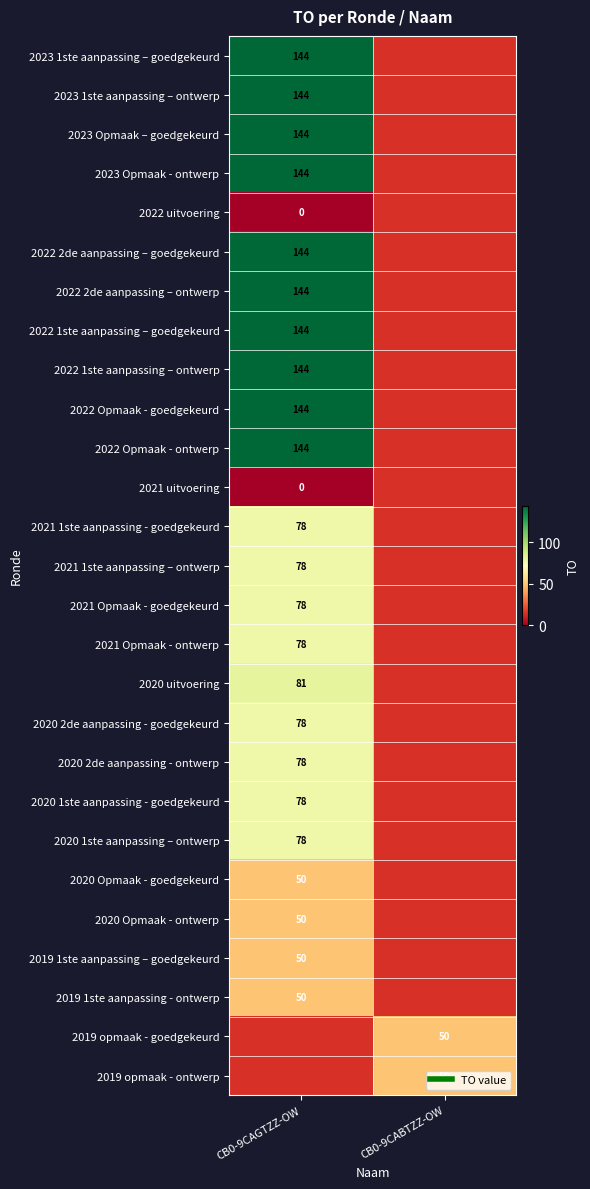

How many values in 2020 2de aanpassing - ontwerp are above zero?

1